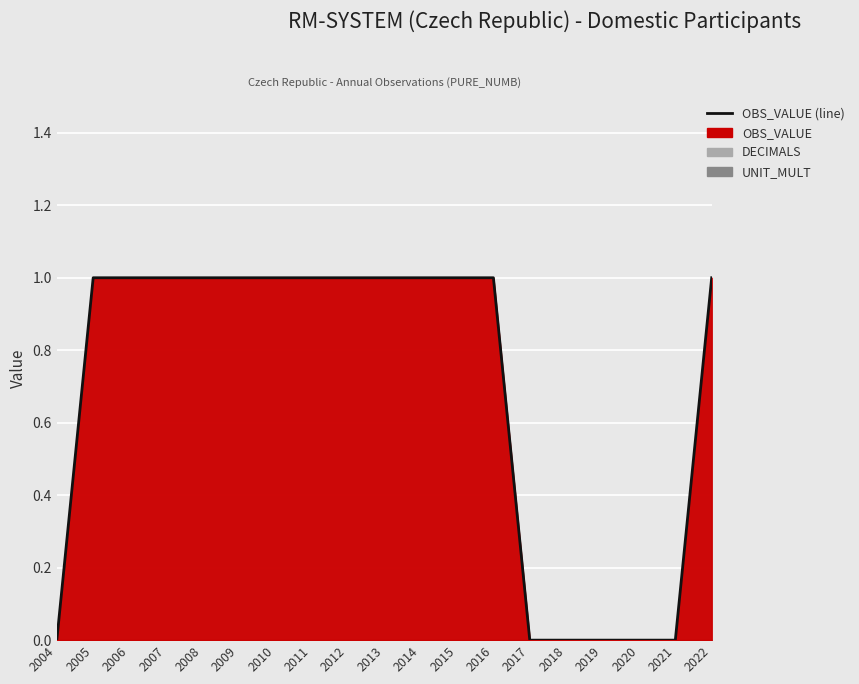

What is the difference between the maximum and minimum values?

1